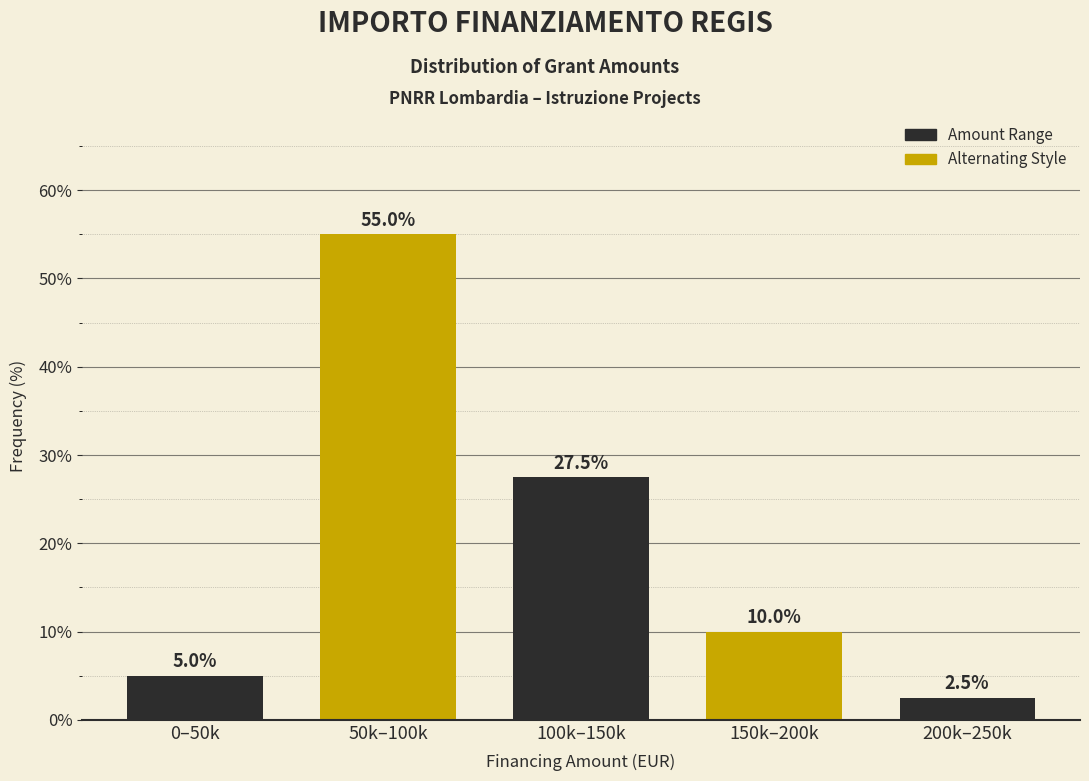

Reading right to left, list all the values displayed in this chart.

200k–250k=2.5	150k–200k=10.0	100k–150k=27.5	50k–100k=55.0	0–50k=5.0